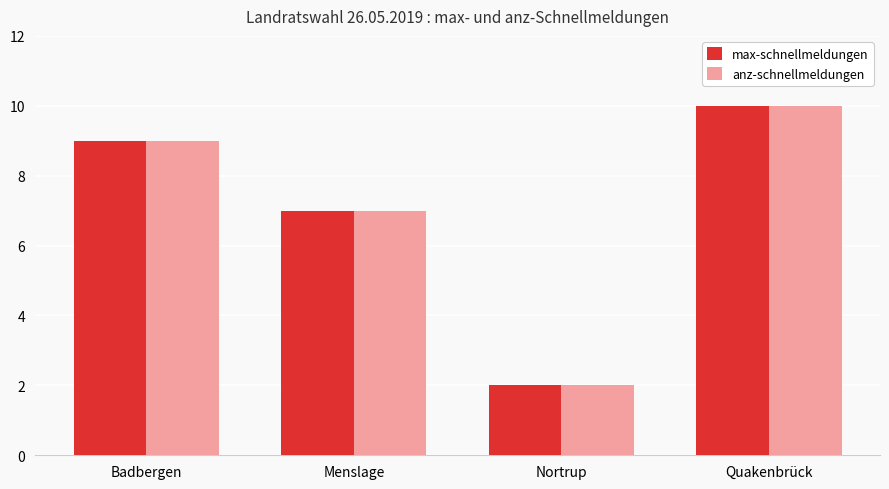

What is the label of the 2nd bar from the right?

Nortrup